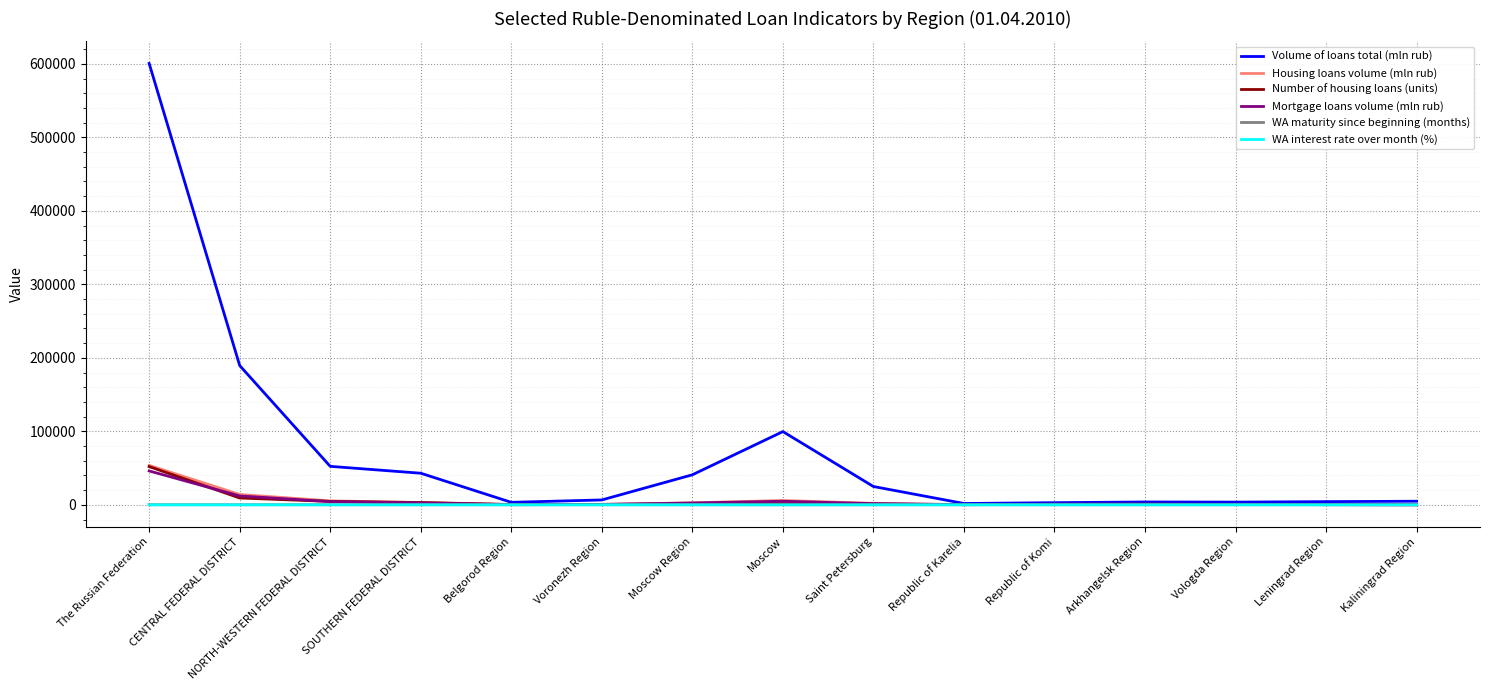

True or false: Housing loans volume (mln rub) has a value of 14121.0 at CENTRAL FEDERAL DISTRICT.

True